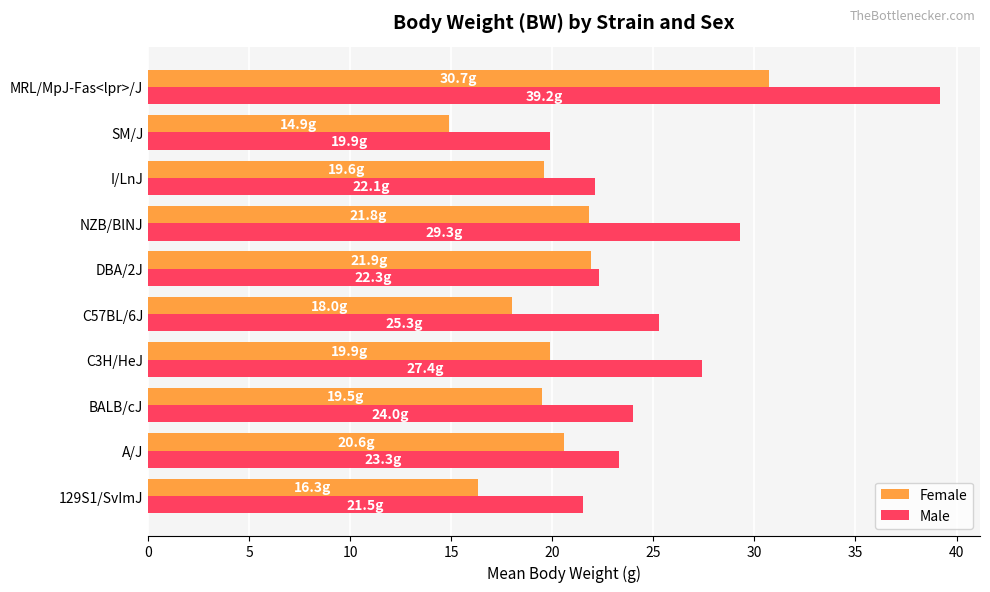

Rank the series by their maximum value, from lowest to highest.

Female, Male